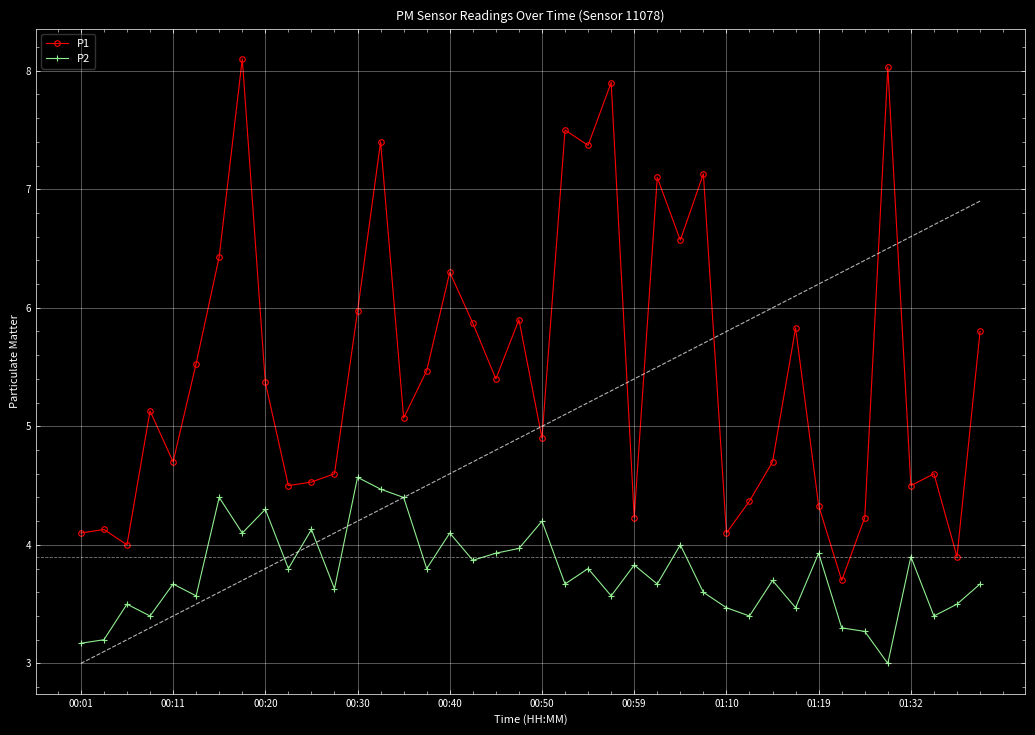

The P2 series shows 0.8 at 27. True or false?

False